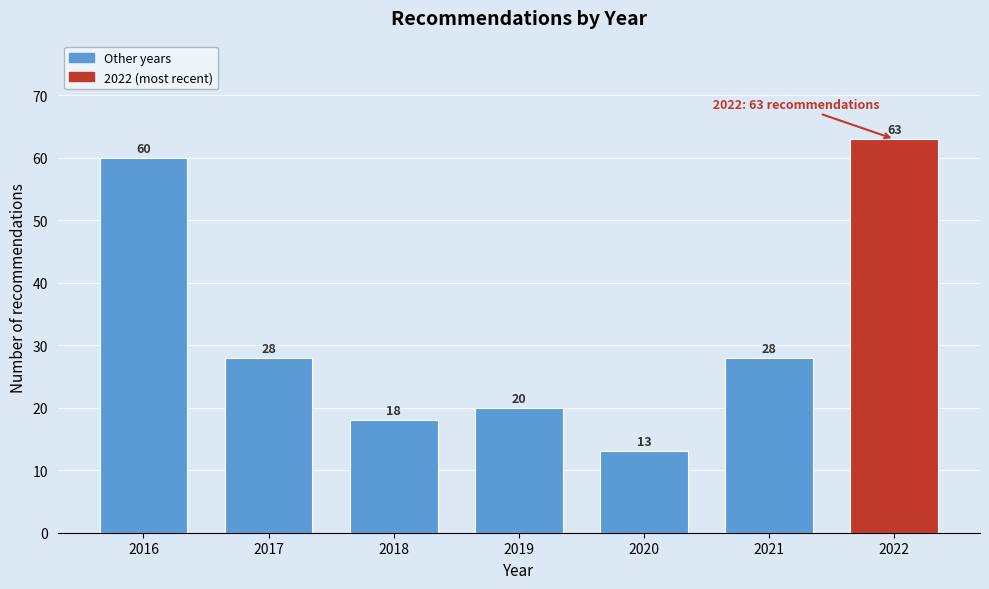

Reading right to left, what are all the values shown in this chart?

2022=63	2021=28	2020=13	2019=20	2018=18	2017=28	2016=60